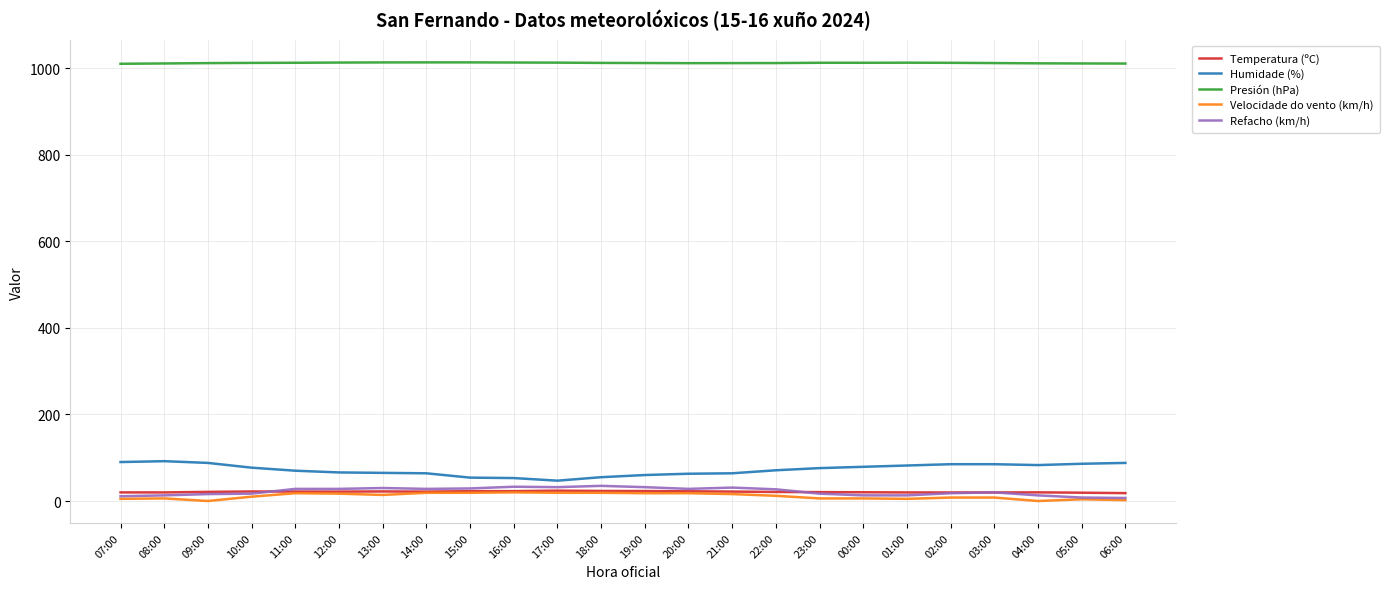

What is the lowest value of the Refacho (km/h) series?

7.0